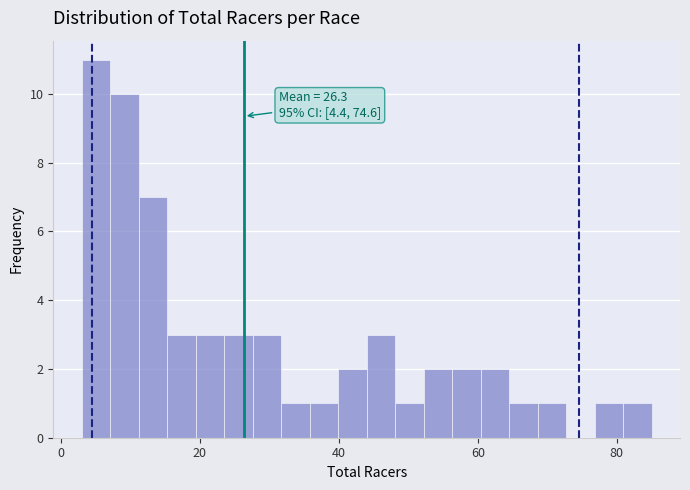

Around what value on the x-axis is the tallest bar? Give the approximate position of its centre, as read against the axis.

6